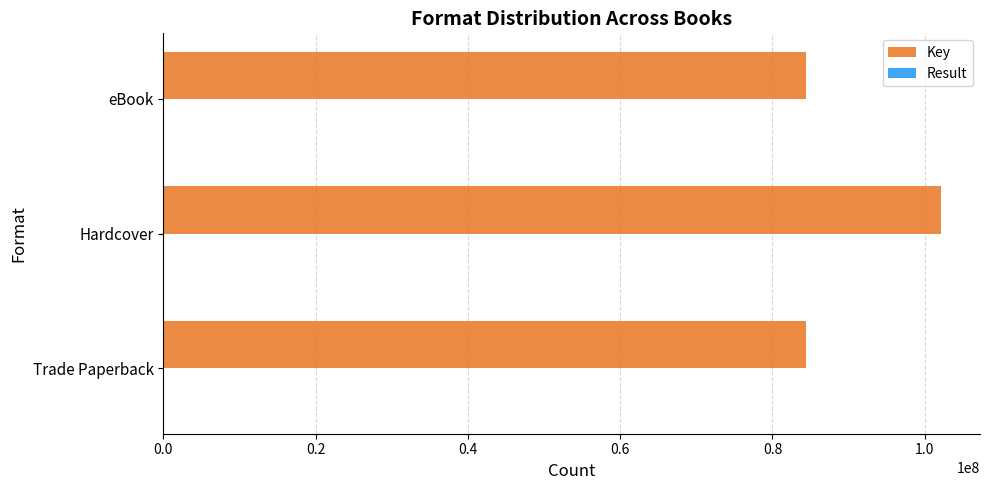

What is the average value of the Key series?

90322981